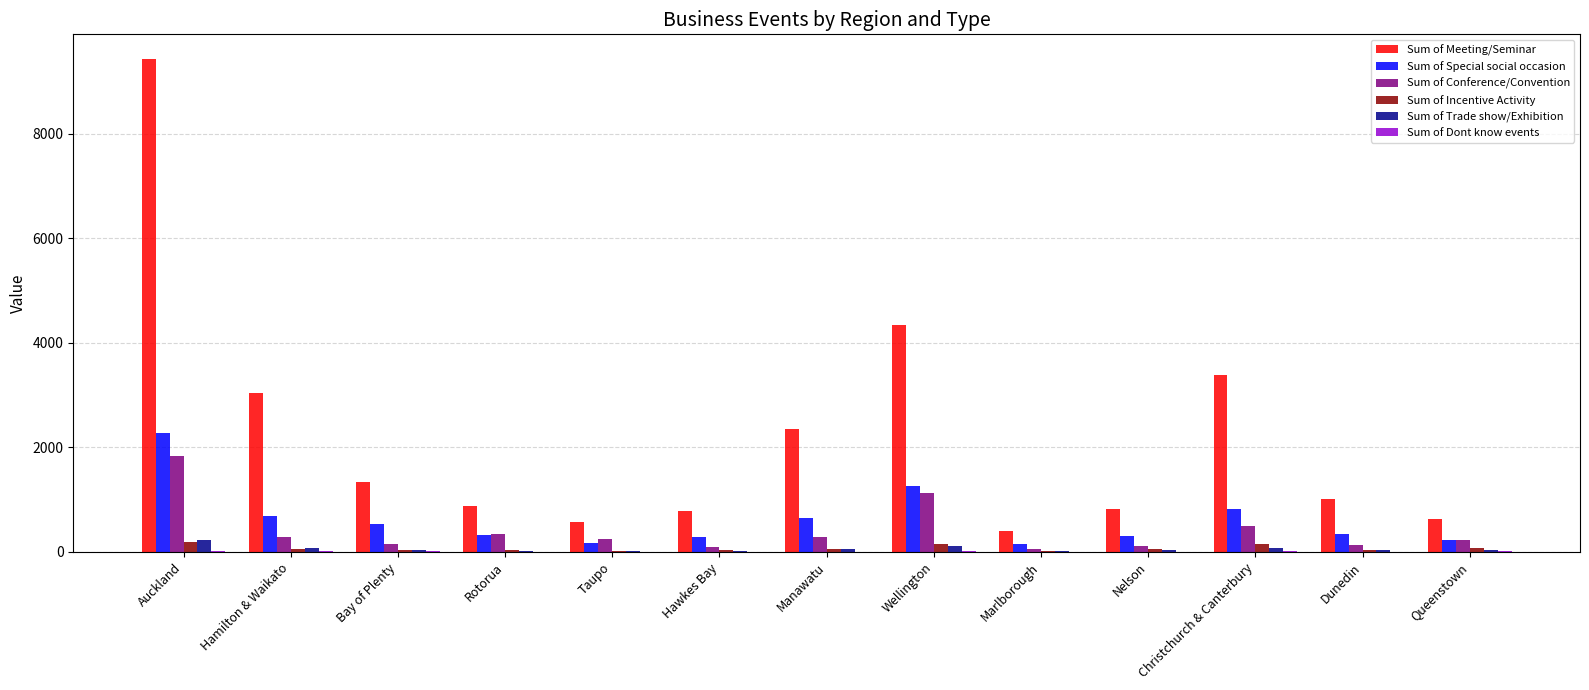

Which category has the highest value in the Sum of Special social occasion series?

Auckland